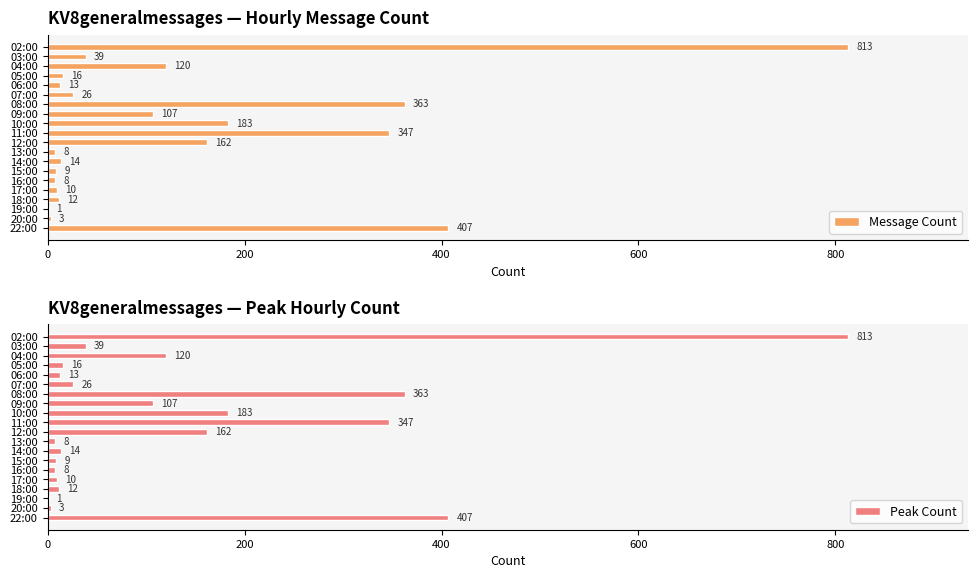

How many data points does each series have?

20